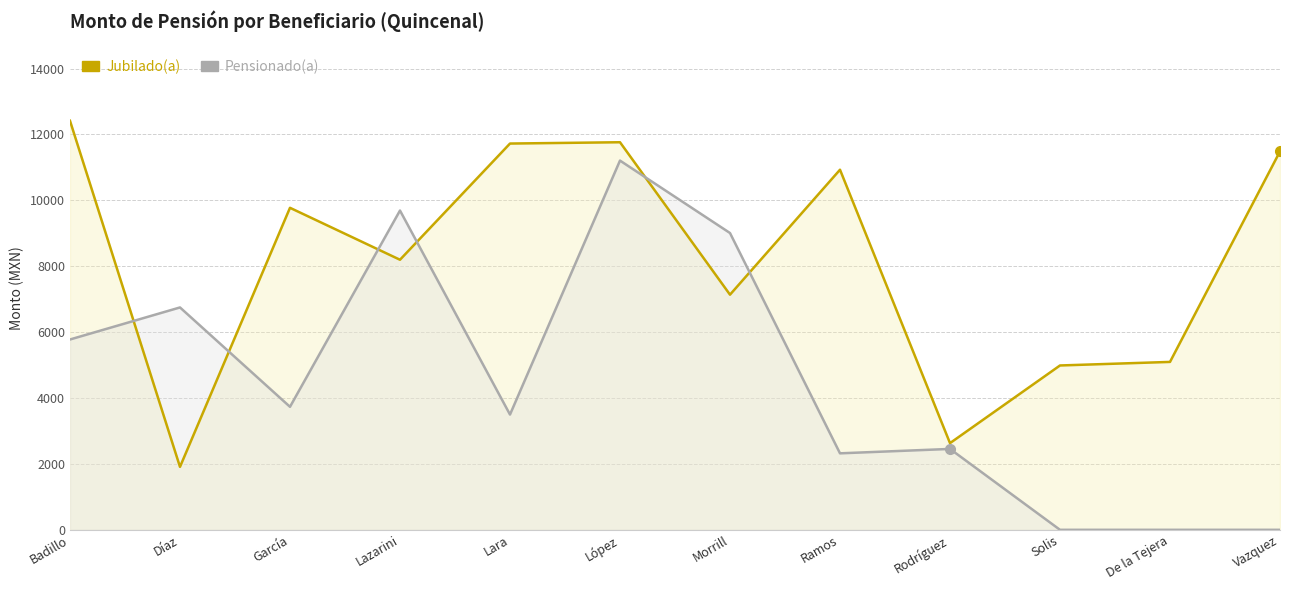

List the series in order of their peak value, highest first.

Jubilado(a), Pensionado(a)